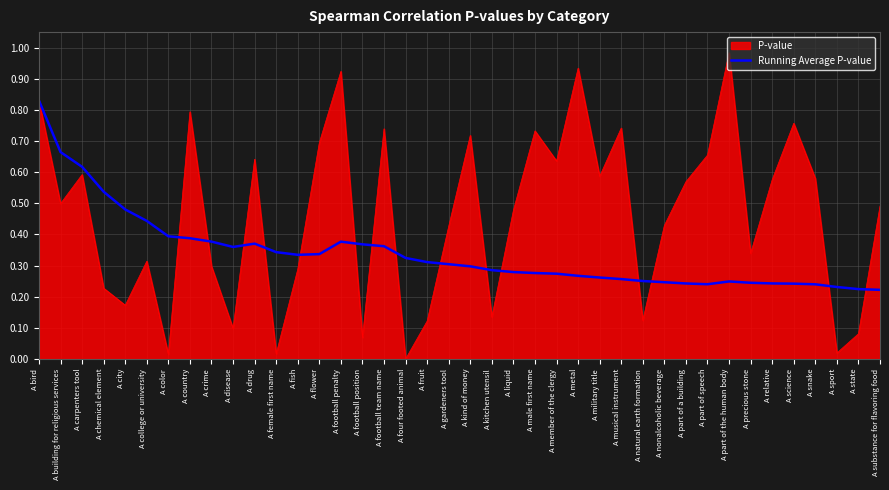

True or false: Running Average P-value has a value of 0.4 at A snake.

False